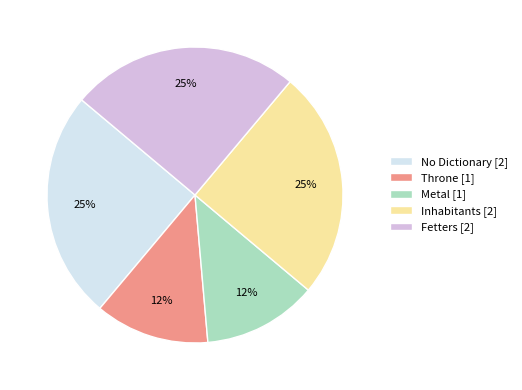

What percentage is the Metal [1] slice, to the nearest percent?

13%